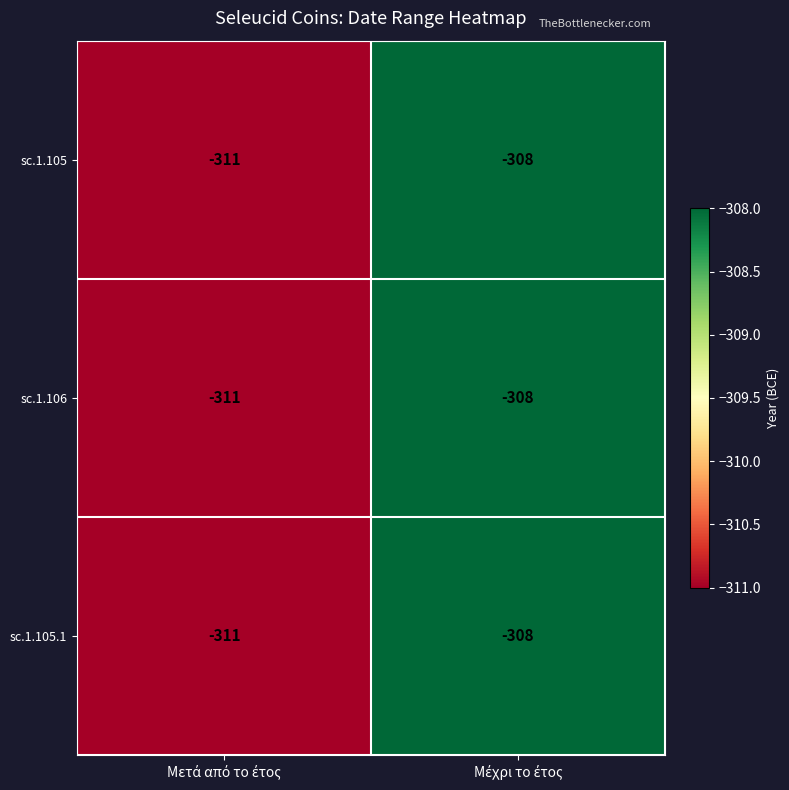

What is the maximum value shown in the chart?

-308